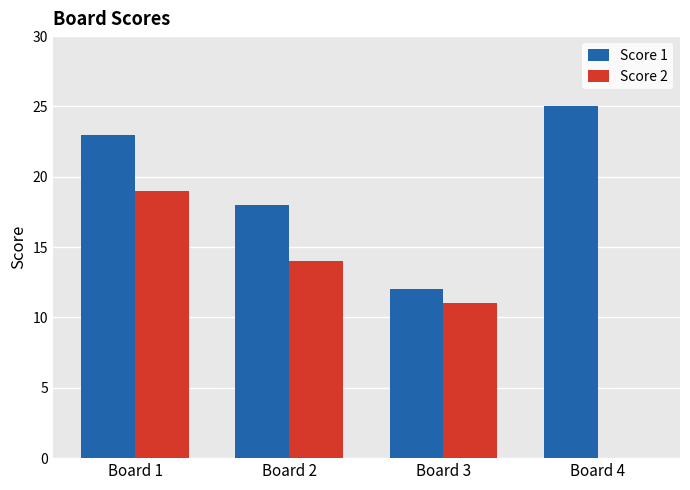

What is the sum of all Score 1 values?

78